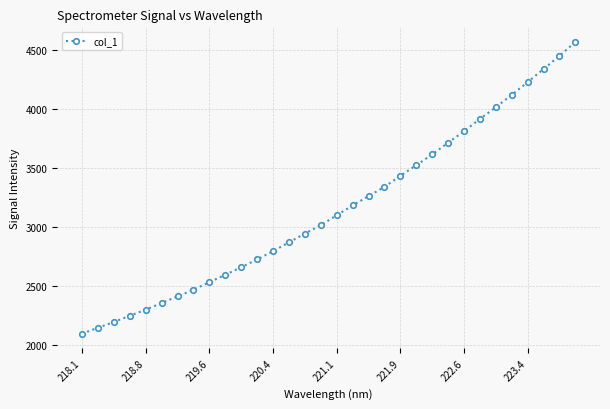

What is the difference between the maximum and minimum values?

2472.6